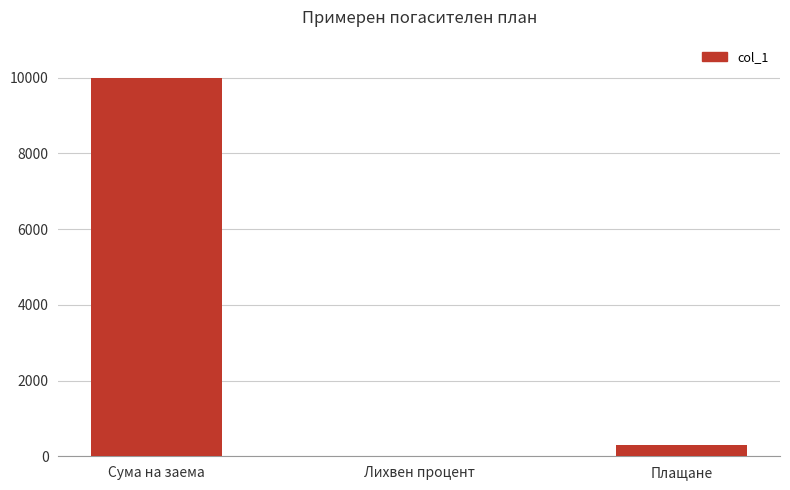

What is the change in value from Сума на заема to Плащане?

-9700.0